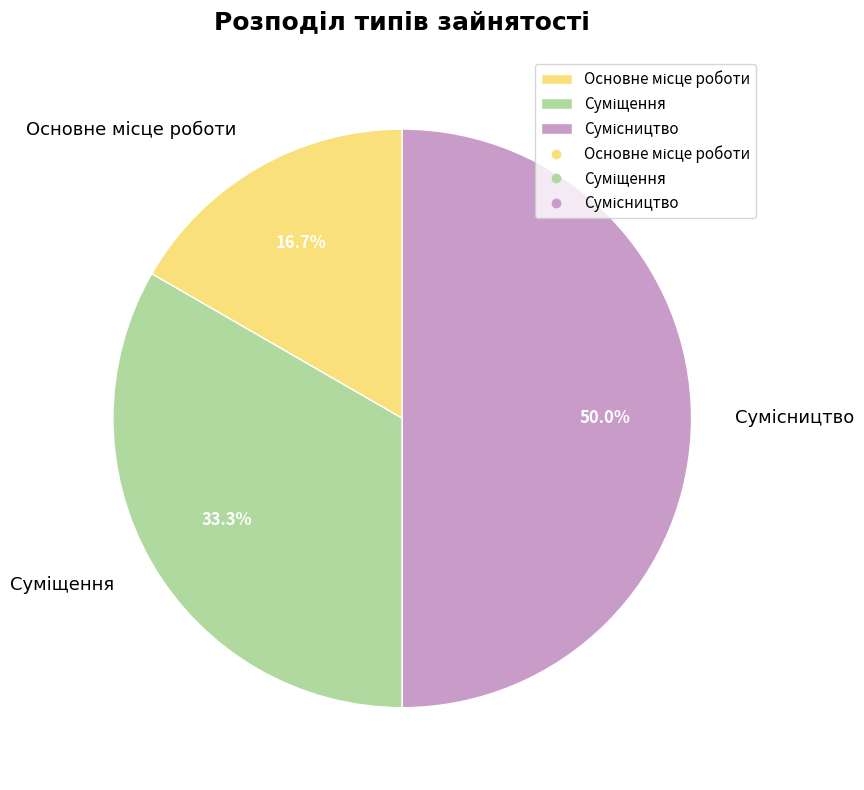

Between Сумісництво and Основне місце роботи, which is larger?

Сумісництво